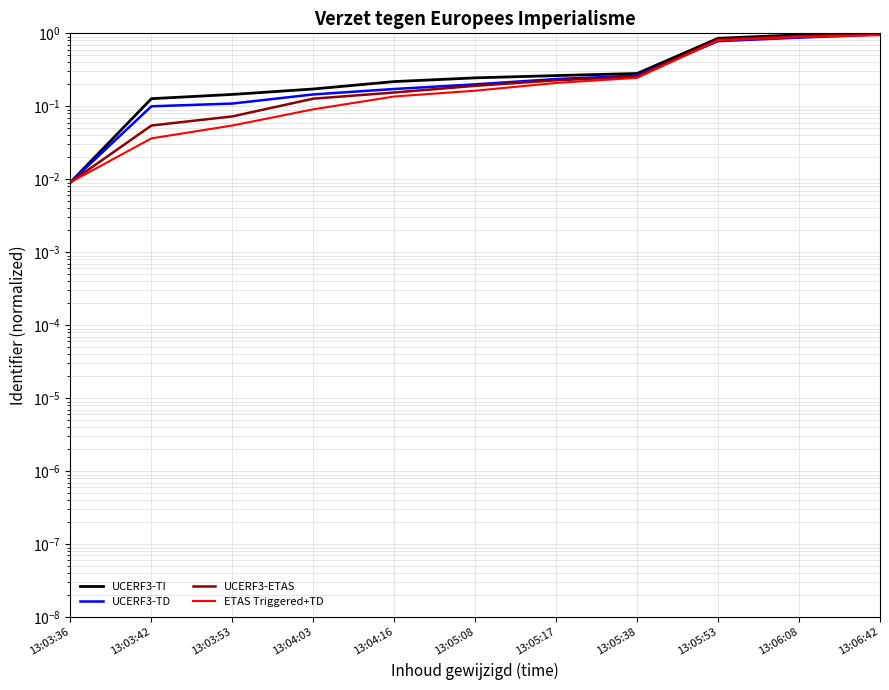

Reading left to right, what are all the values shown in this chart?

UCERF3-TI: 0.0	0.1	0.1	0.2	0.2	0.2	0.3	0.3	0.9	1.0	1.0
UCERF3-TD: 0.0	0.1	0.1	0.1	0.2	0.2	0.2	0.3	0.8	0.9	1.0
UCERF3-ETAS: 0.0	0.1	0.1	0.1	0.2	0.2	0.2	0.3	0.8	0.9	1.0
ETAS Triggered+TD: 0.0	0.0	0.1	0.1	0.1	0.2	0.2	0.2	0.8	0.9	0.9